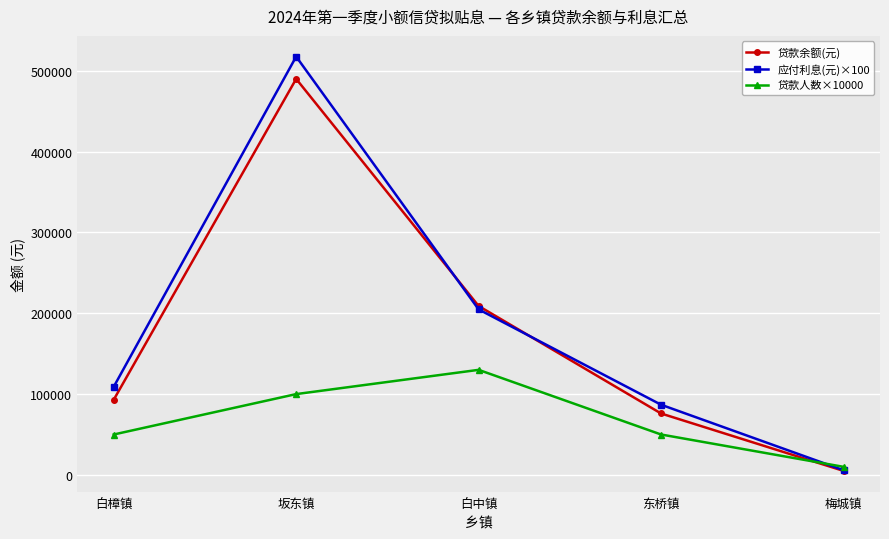

At which label is 贷款余额(元) closest to 247500?

白中镇